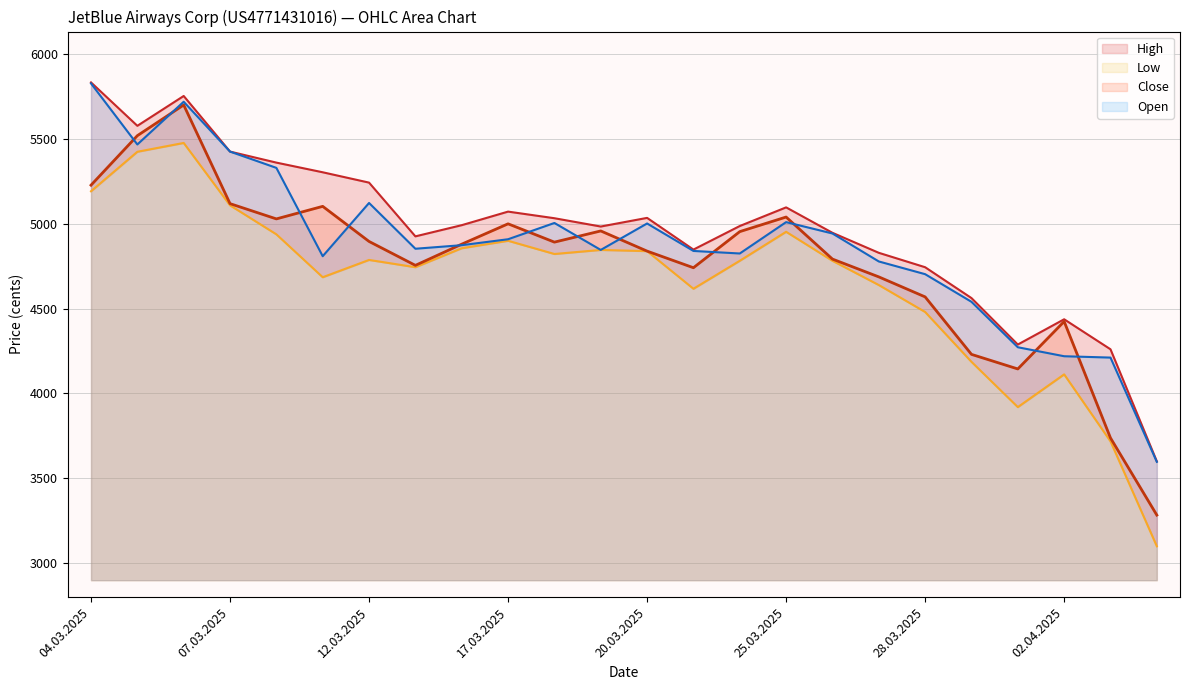

What value does the High series have at 10, to the nearest 10?

5030